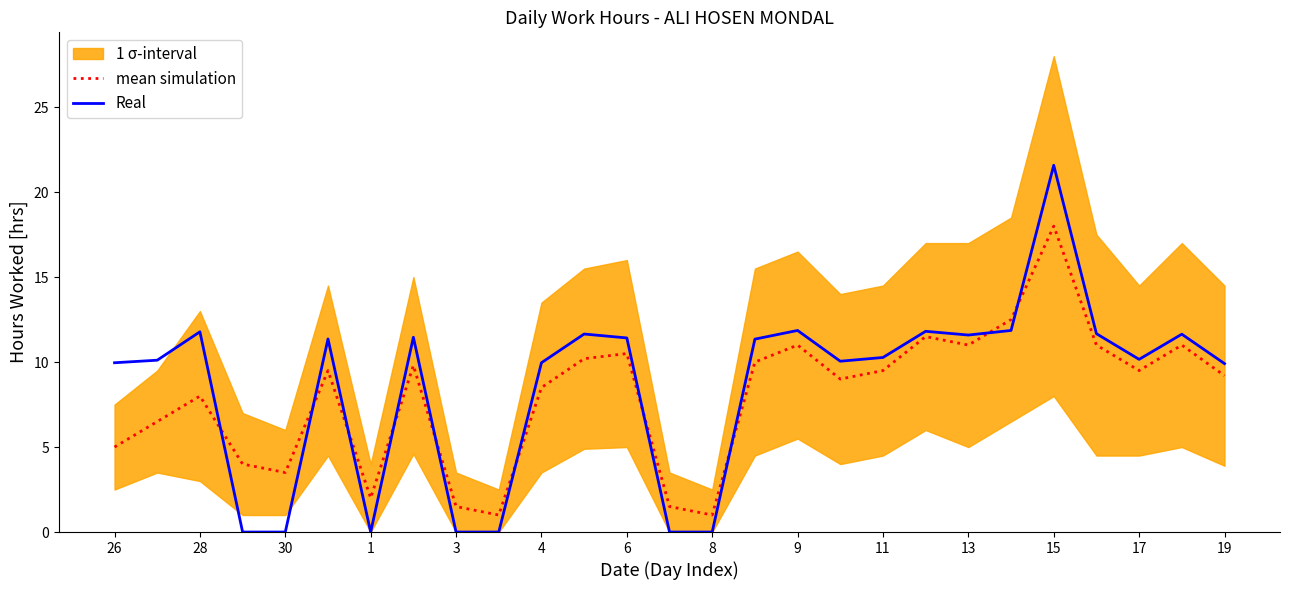

How many values in the Real series exceed 10?

17